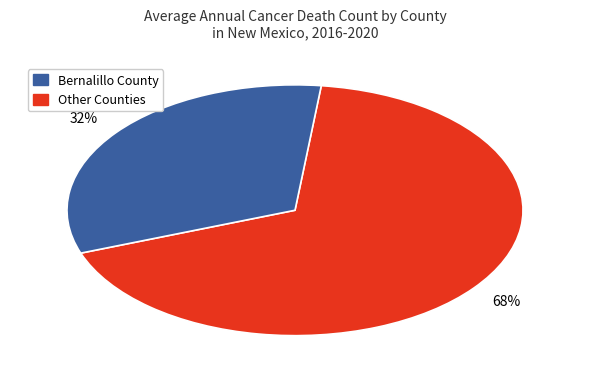

Is there any slice that represents more than half of the pie?

Yes